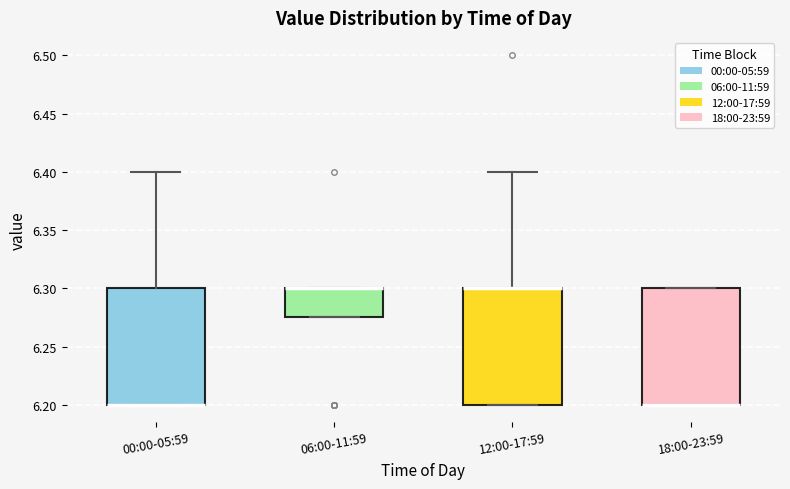

Reading left to right, transcribe this box plot: for each box, give where its median line is, the range the box spans, and where its two whiskers end, as read against the y-axis. The values are not printed on the chart, so give them approximately, as read against the axis.

00:00-05:59: median 6.200 (drawn on the box's lower edge), box 6.200 to 6.300, whiskers 6.200 to 6.400
06:00-11:59: median 6.300 (drawn on the box's upper edge), box 6.275 to 6.300, whiskers 6.275 to 6.300
12:00-17:59: median 6.300 (drawn on the box's upper edge), box 6.200 to 6.300, whiskers 6.200 to 6.400
18:00-23:59: median 6.200 (drawn on the box's lower edge), box 6.200 to 6.300, whiskers 6.200 to 6.300